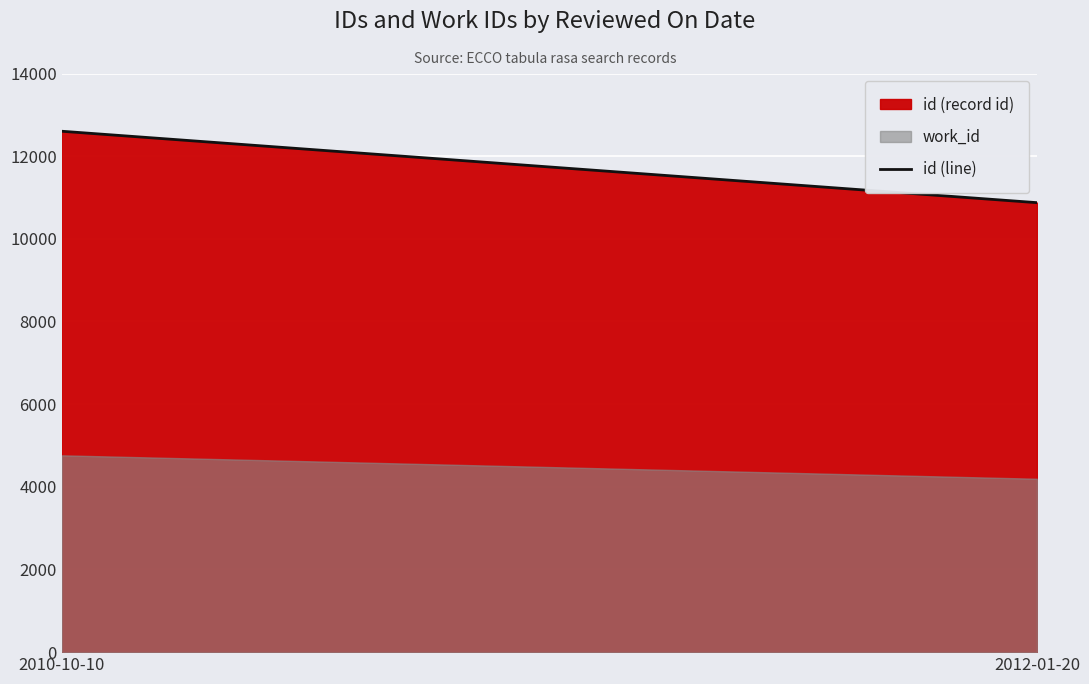

How many data points are less than 12603?

1